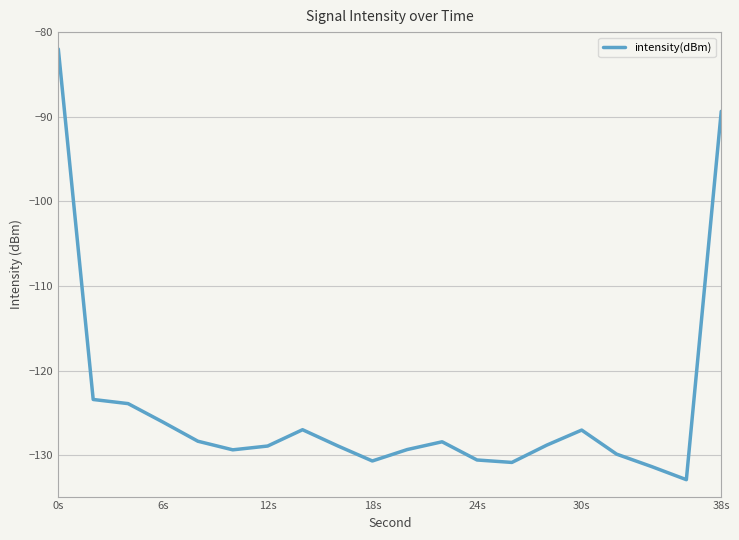

What is the smallest value displayed?

-132.9